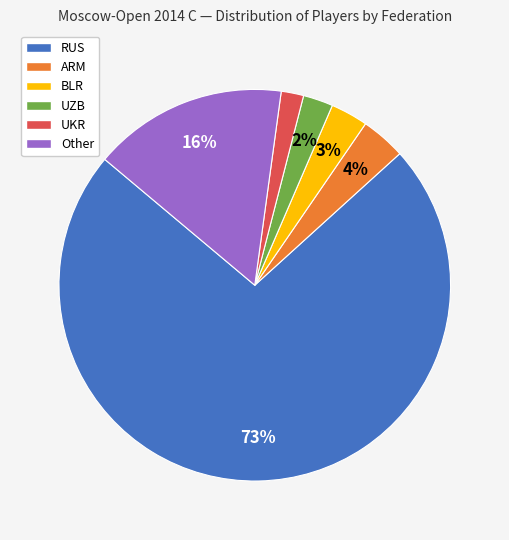

Is it true that Other is 16% of the pie?

True